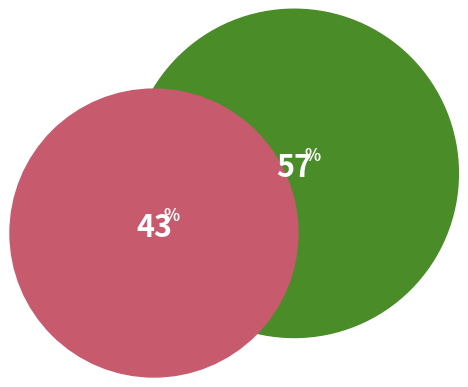

To the nearest percent, what portion does 510499 represent?

57%